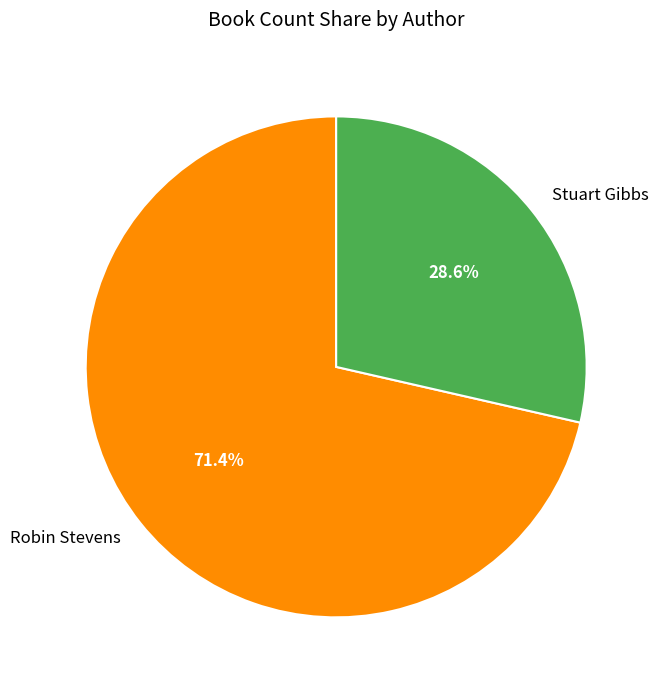

Count the number of slices in the pie.

2